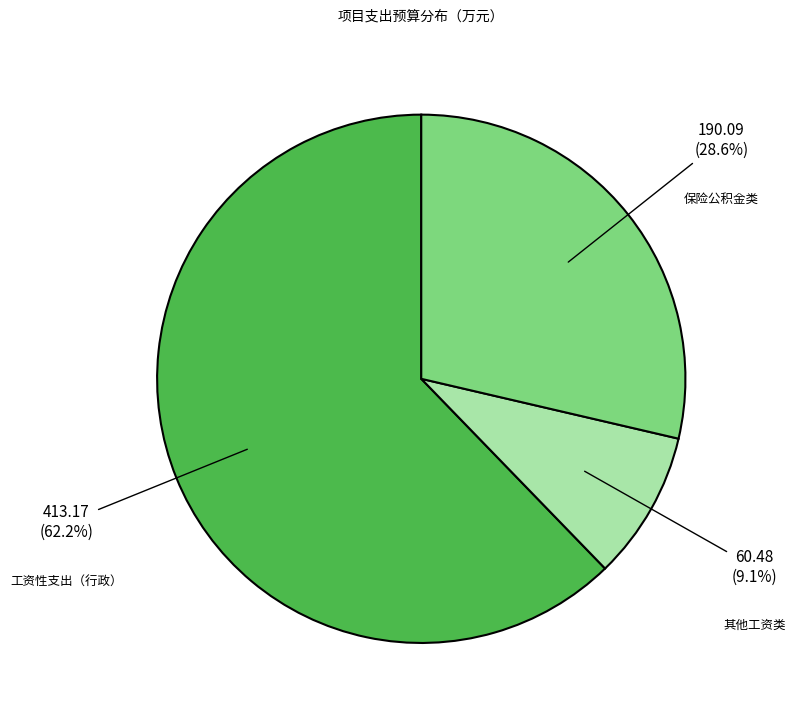

What is the total percentage of 保险公积金类 and 工资性支出（行政）?

90.9%